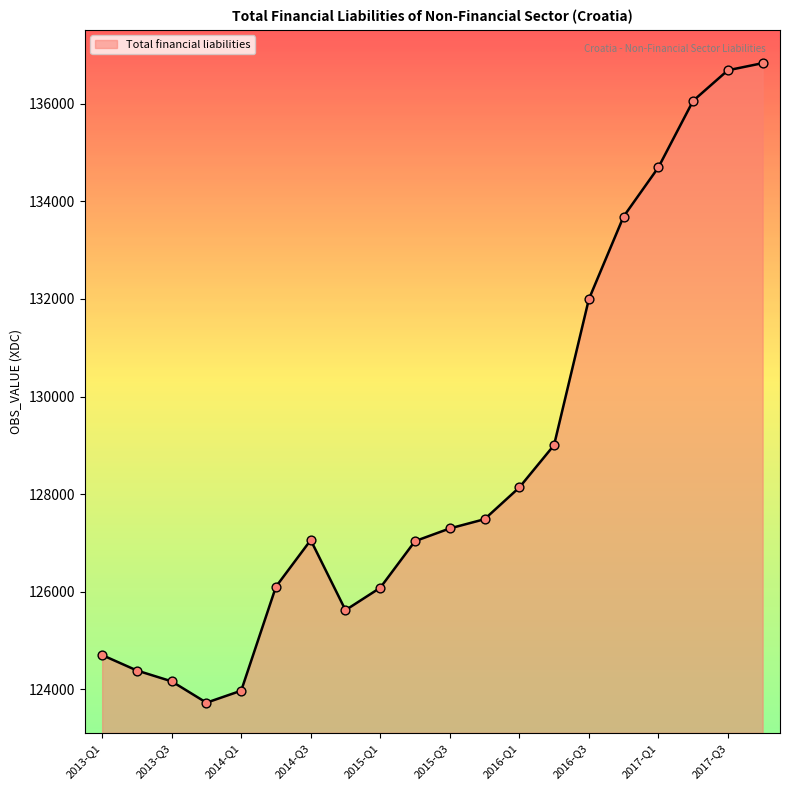

What is the minimum value shown in the chart?

123729.5